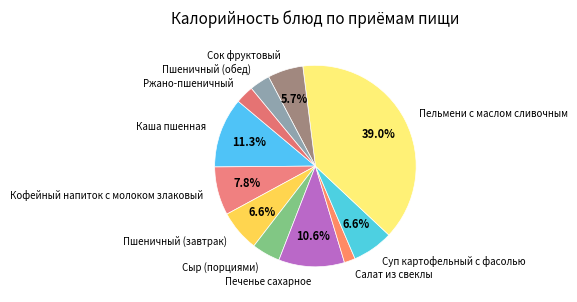

Which has a higher value, Ржано-пшеничный or Каша пшенная?

Каша пшенная